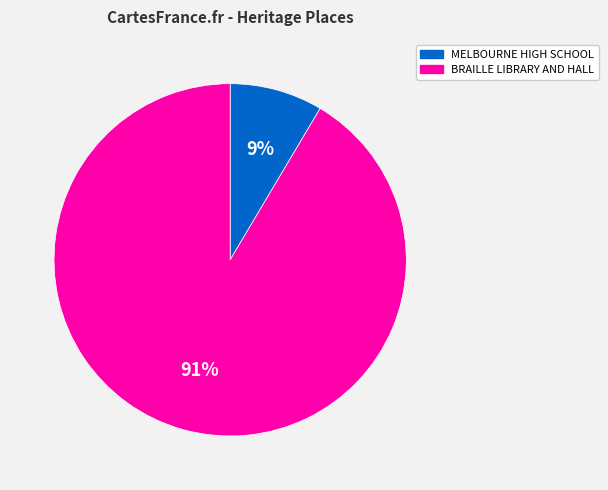

Does MELBOURNE HIGH SCHOOL account for over 50% of the chart?

No